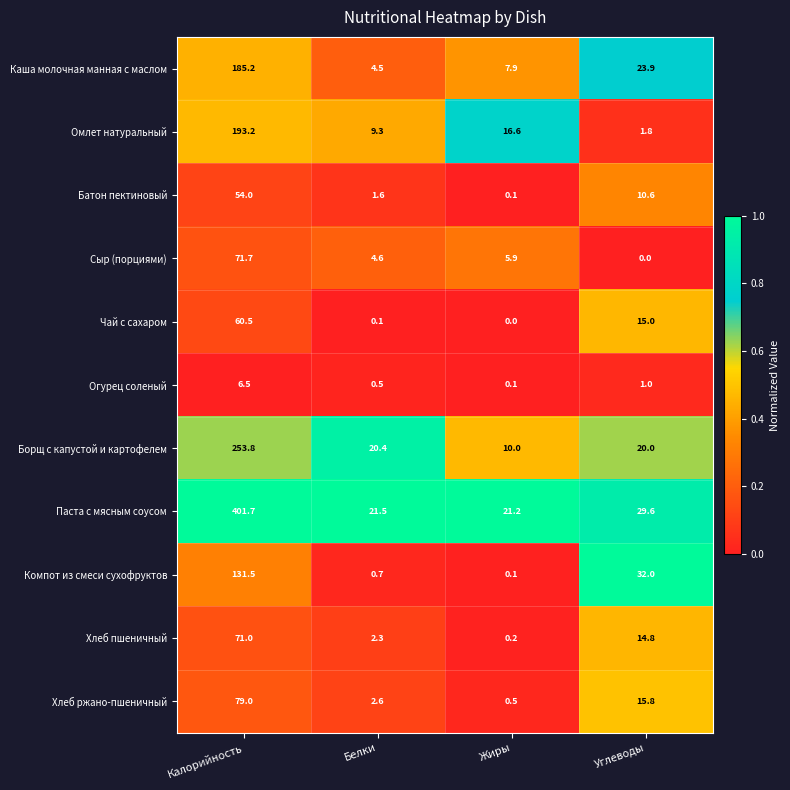

What is the maximum value shown in the chart?

401.7